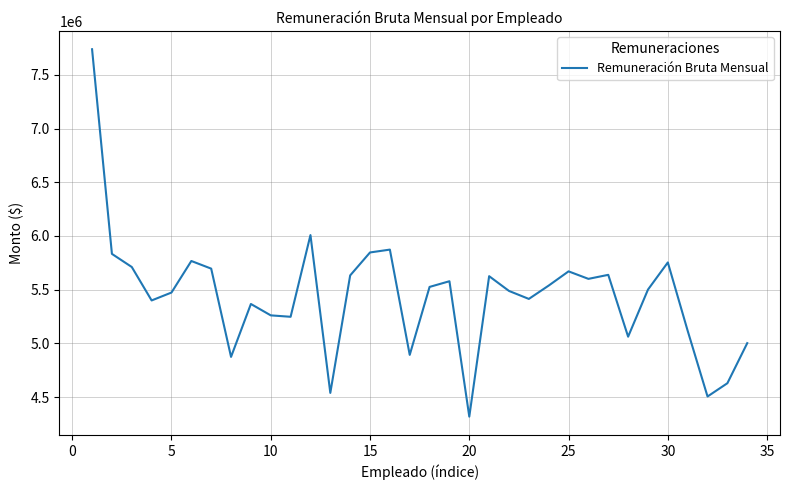

What is the greatest value displayed?

7737785